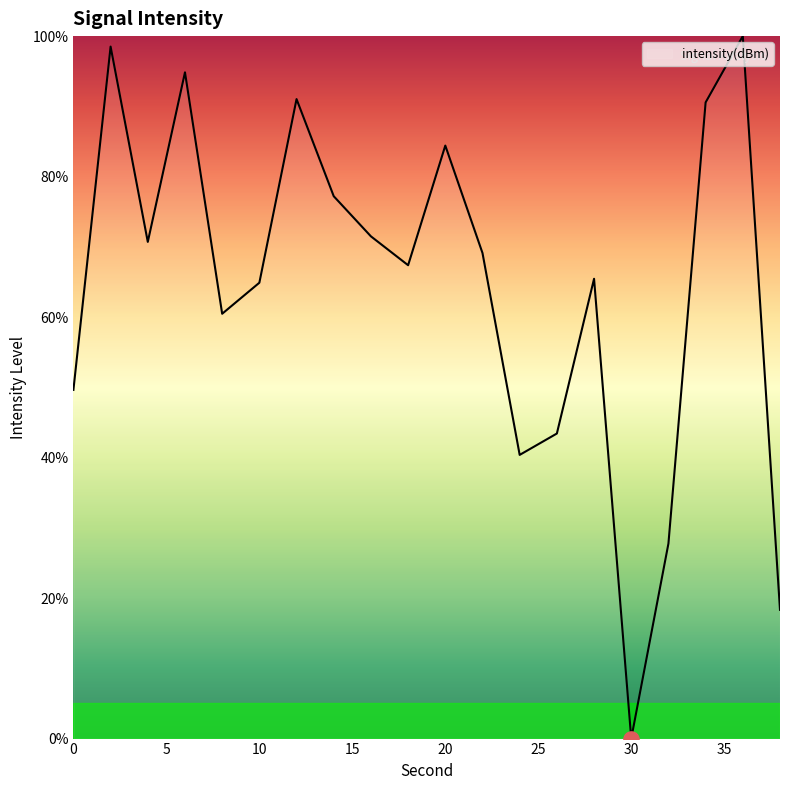

What is the maximum value shown in the chart?

100.0